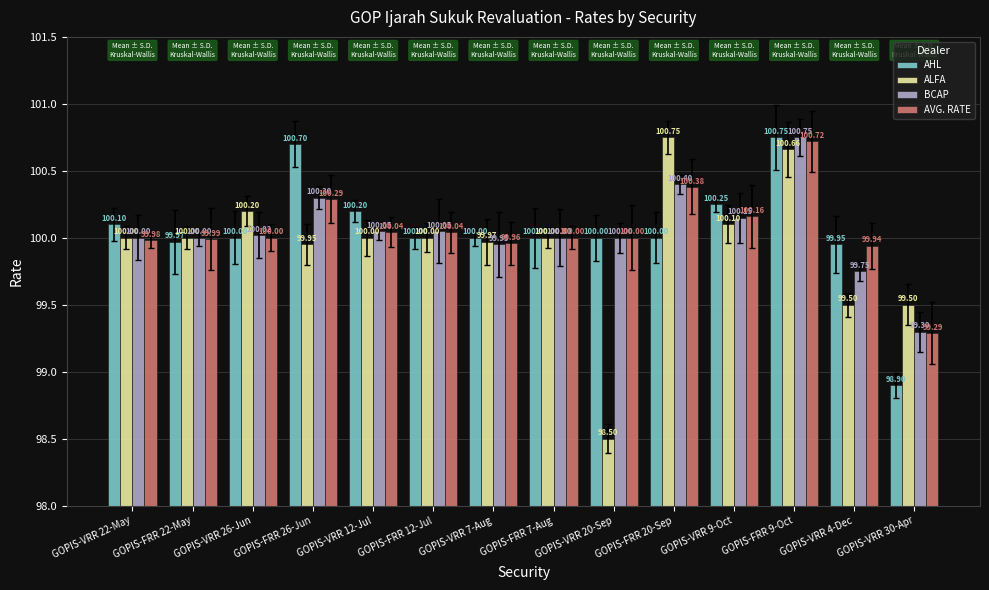

Rank the series at GOPIS-VRR 12-Jul from lowest to highest value.

ALFA, AVG. RATE, BCAP, AHL